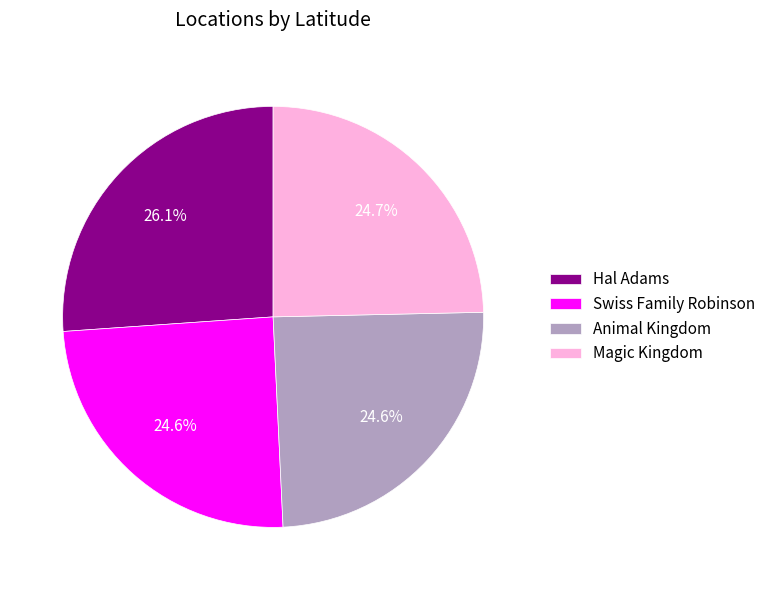

Is there any slice that represents more than half of the pie?

No